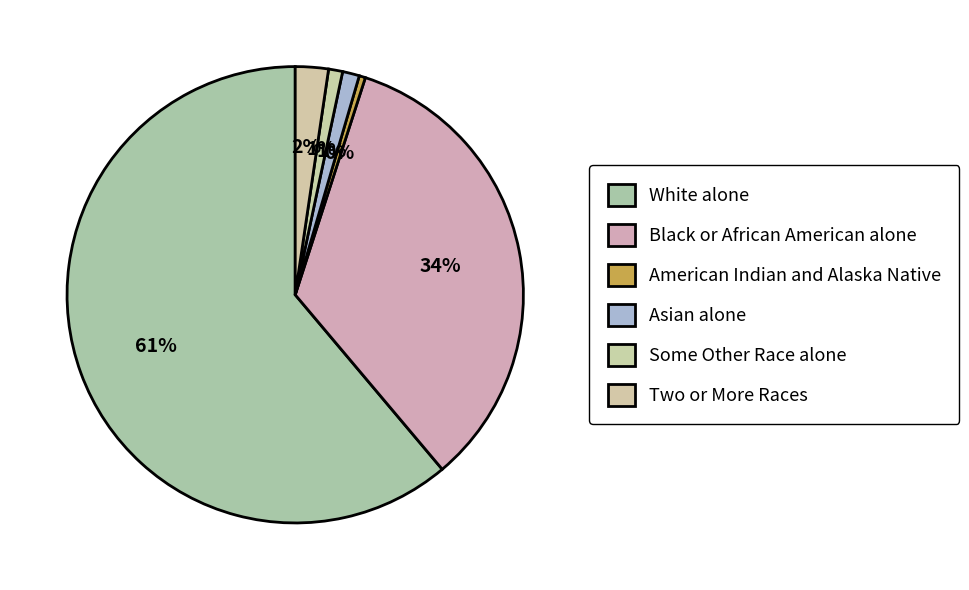

To the nearest percent, what is the difference between the Some Other Race alone and American Indian and Alaska Native slice percentages?

1%